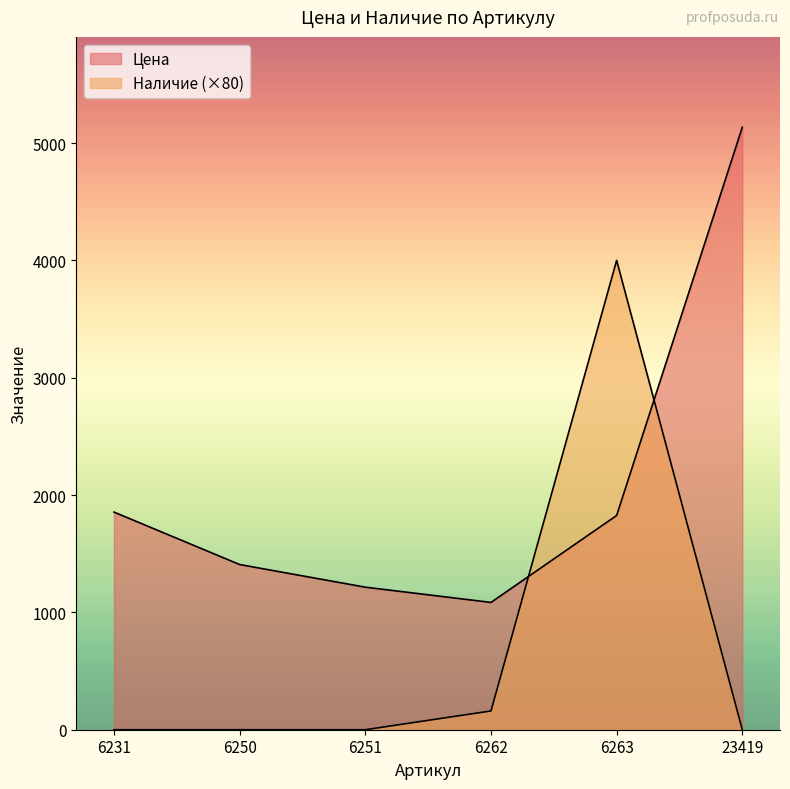

What is the approximate value of Цена at 6251?

1215